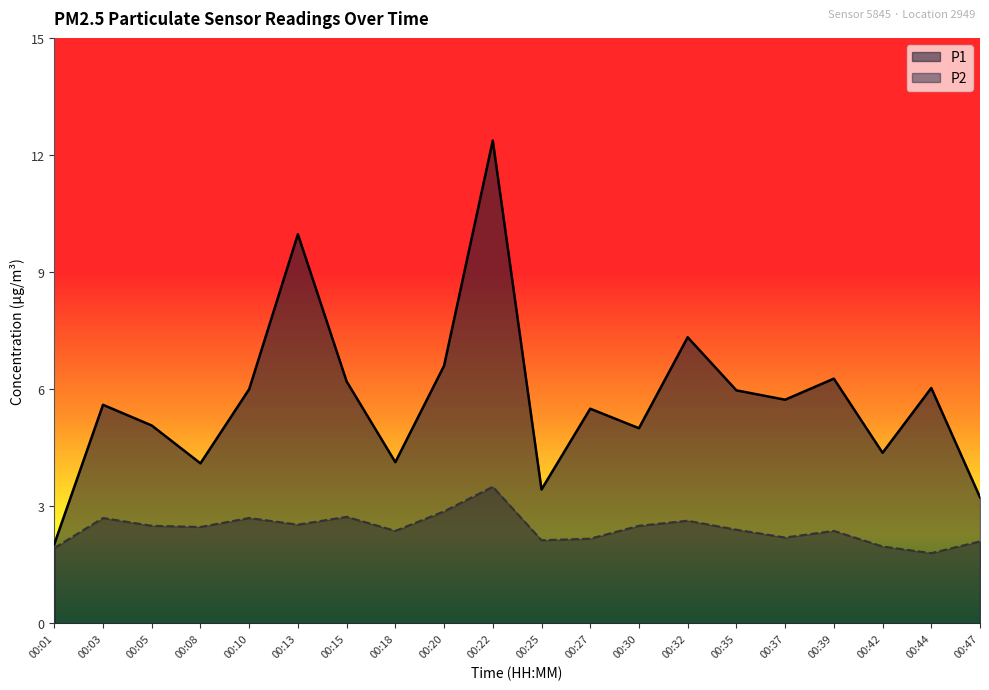

What is the difference between the highest and lowest values at 00:05?

2.6